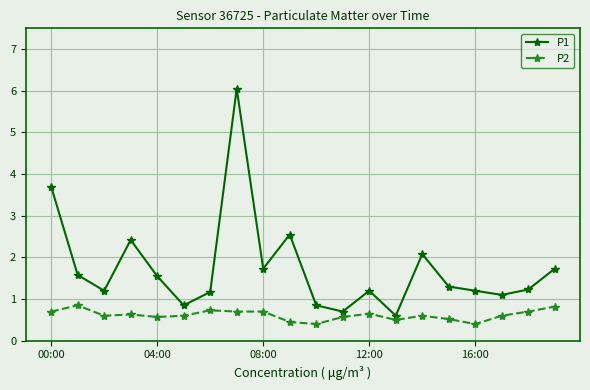

What is the value of the P2 point at the 19th from the left?

0.7